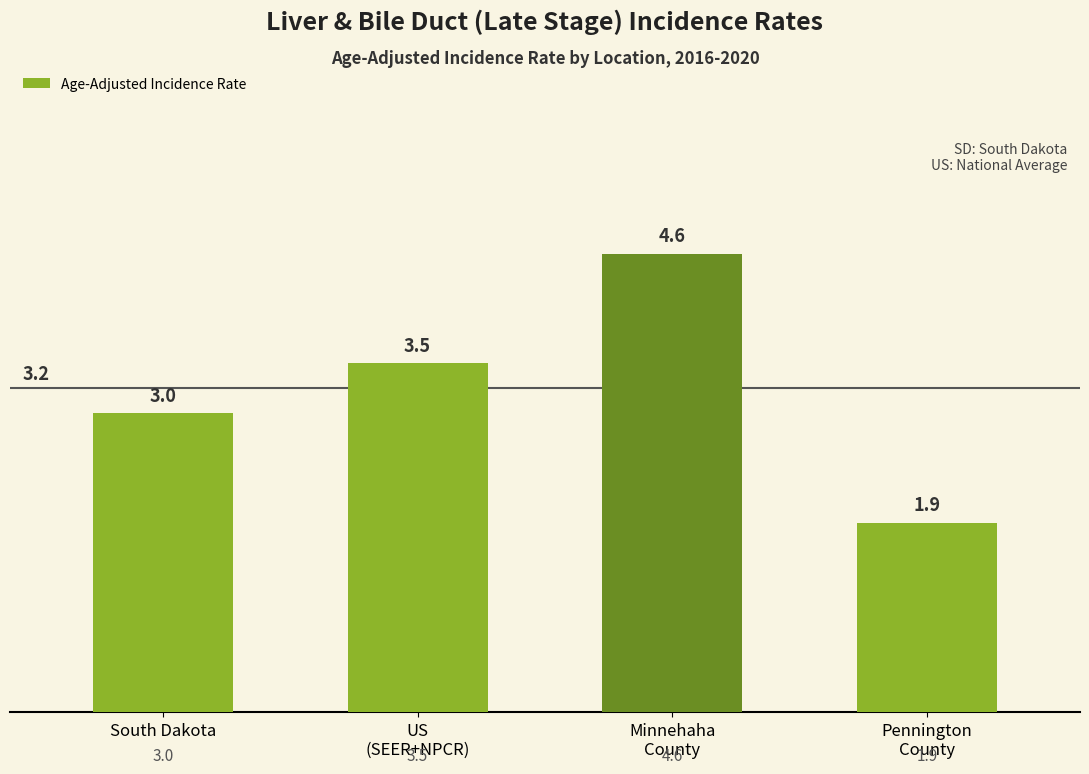

What is the difference between the maximum and minimum values?

2.7